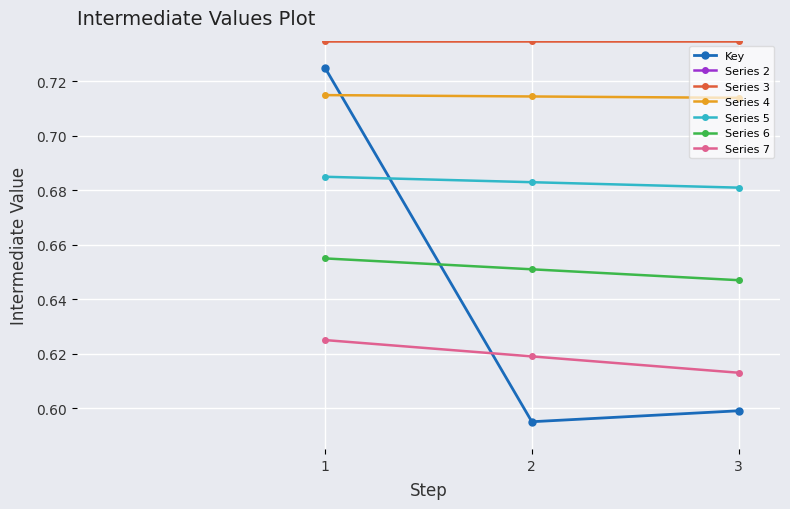

Rank the categories by value from highest to lowest.

1, 3, 2